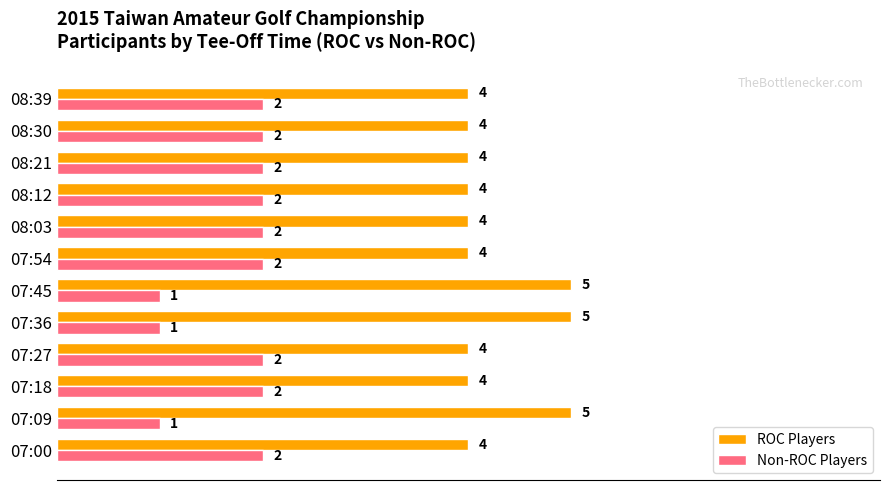

Count the number of data series in this chart.

2